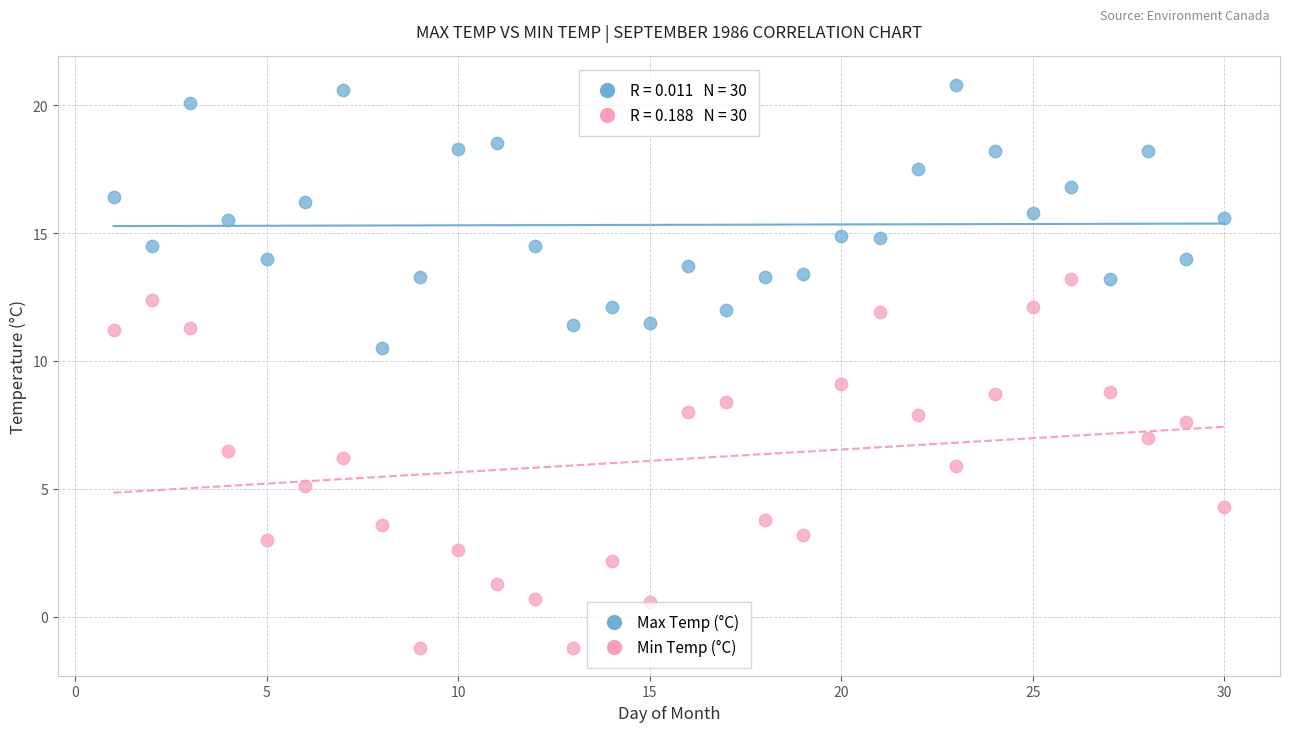

Which series has the widest spread of Y values?

Min Temp (°C)